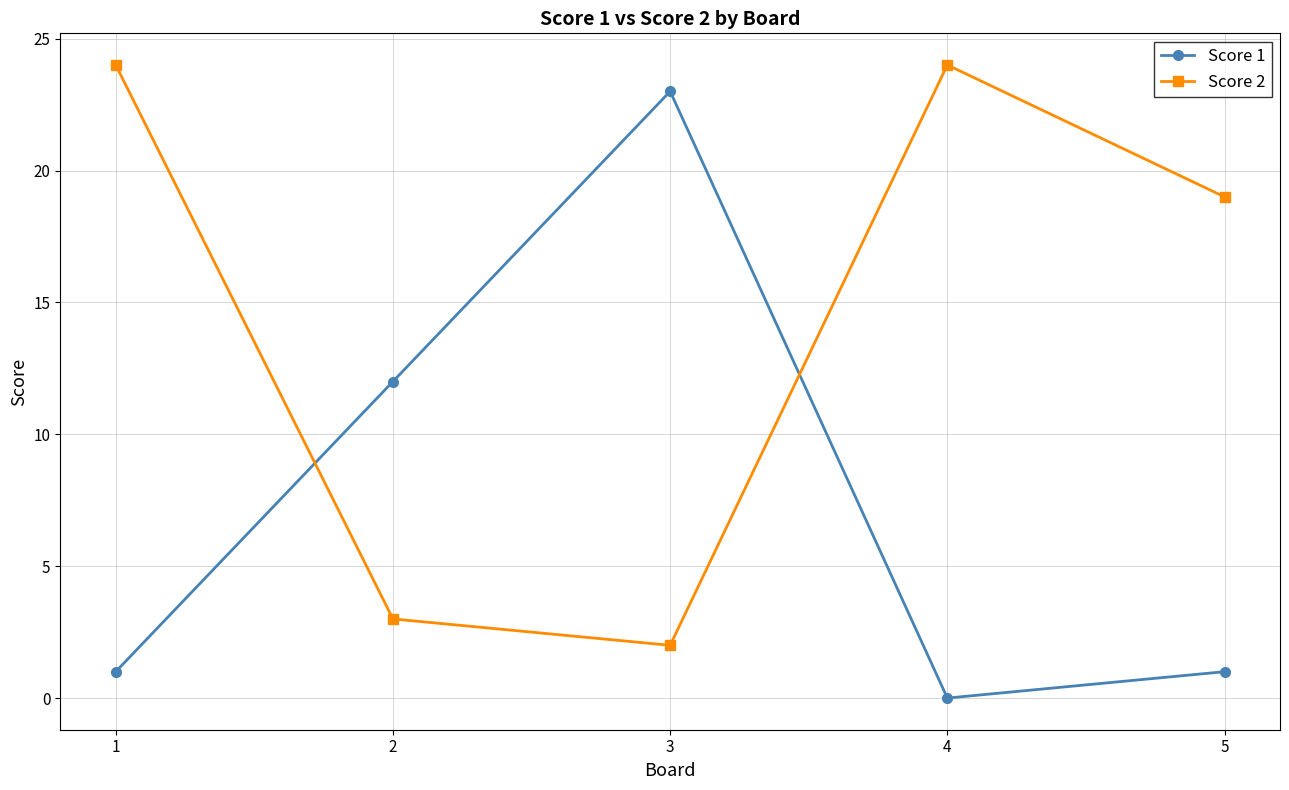

The Score 1 series shows 39 at 3. True or false?

False